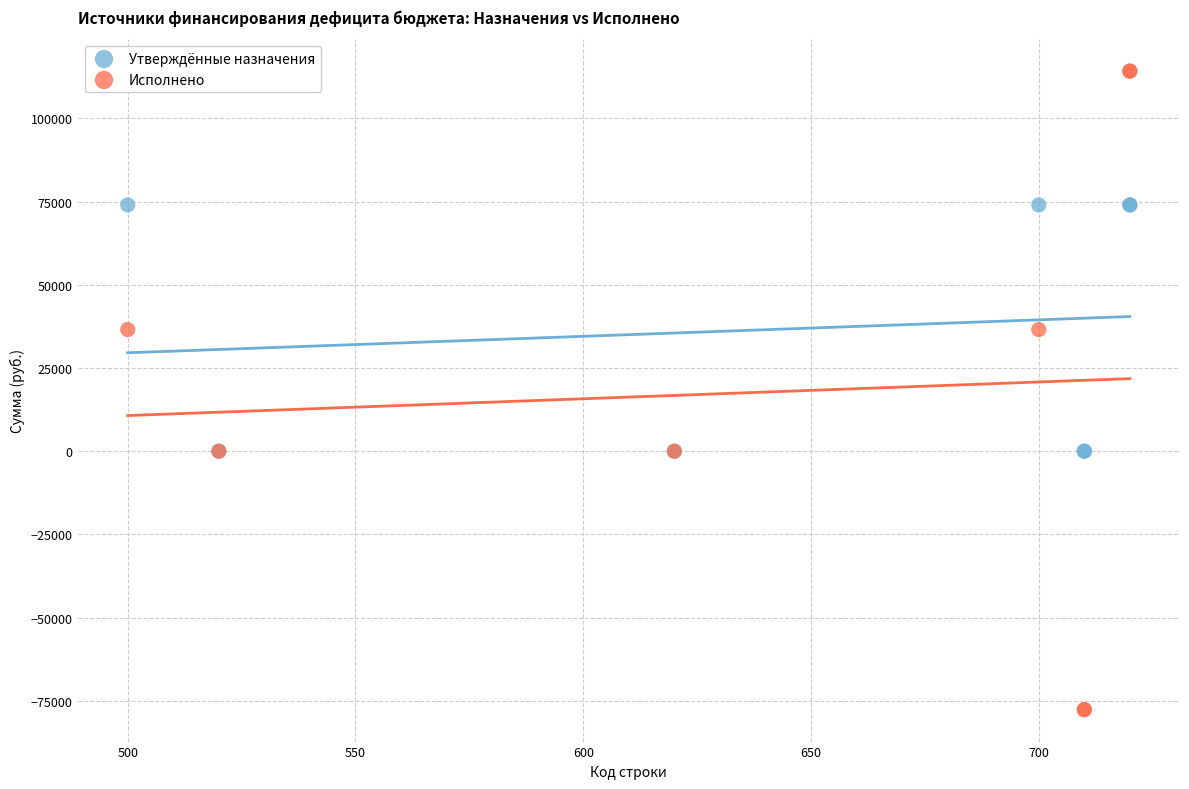

Which series has the widest spread of Y values?

Исполнено